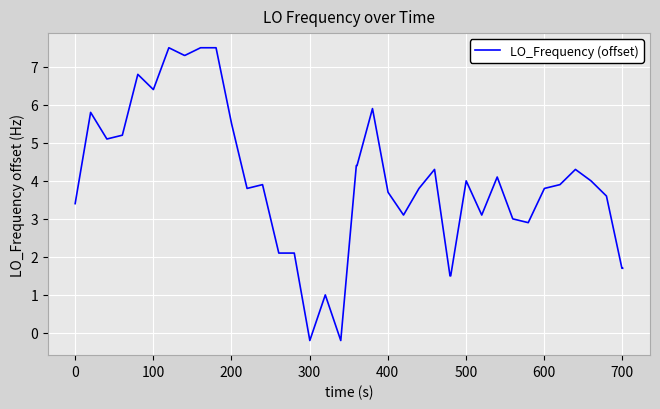

What is the greatest value displayed?

7.5